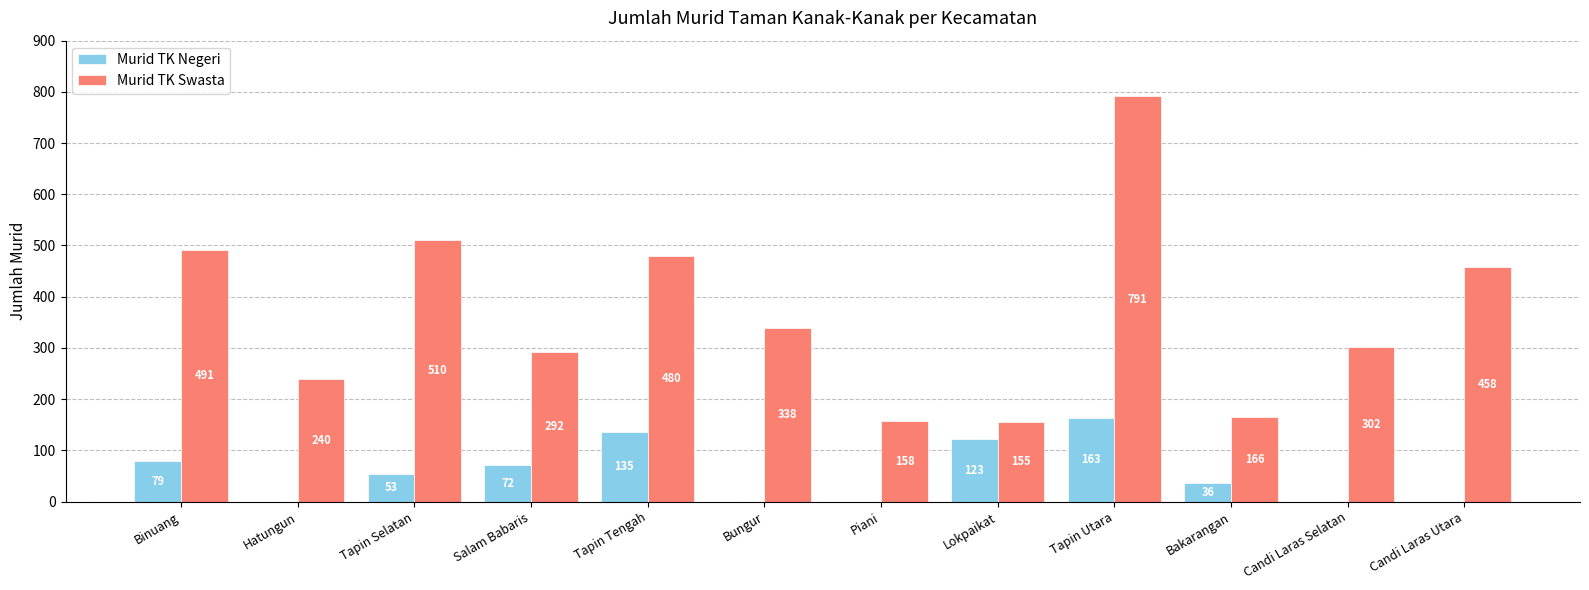

How many data points does each series have?

12